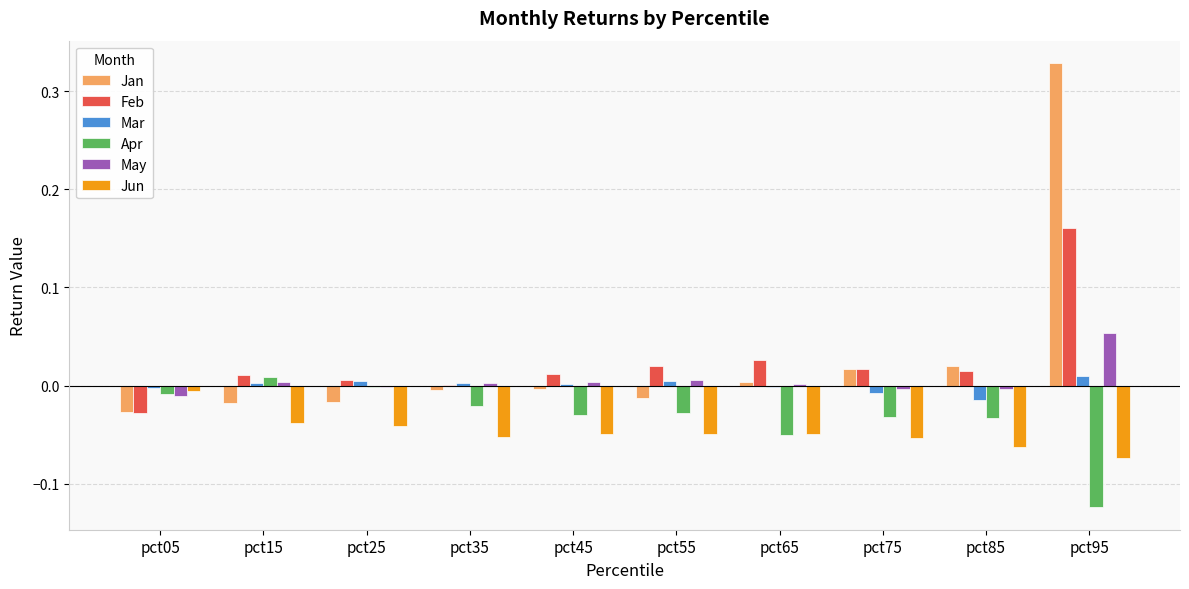

The value of Feb at pct75 is 0.0. True or false?

True